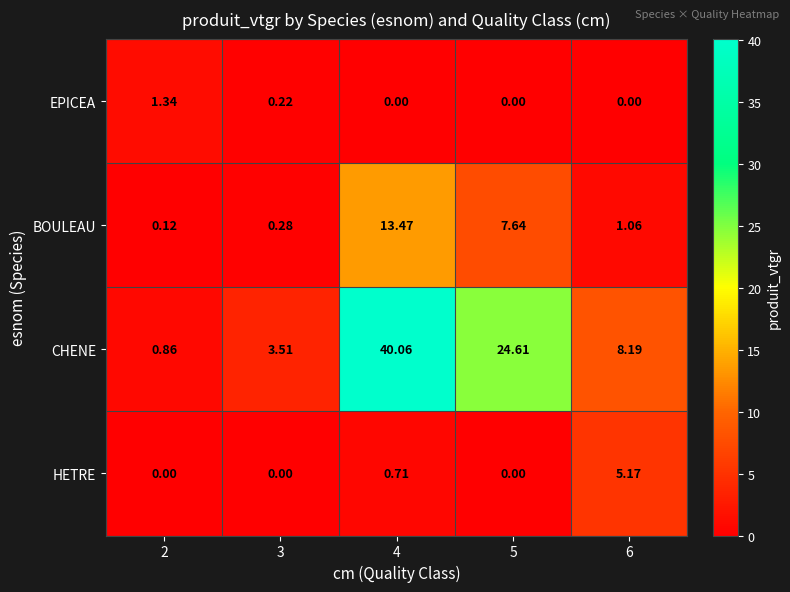

Between 4 and 5, which series saw the biggest shift?

CHENE